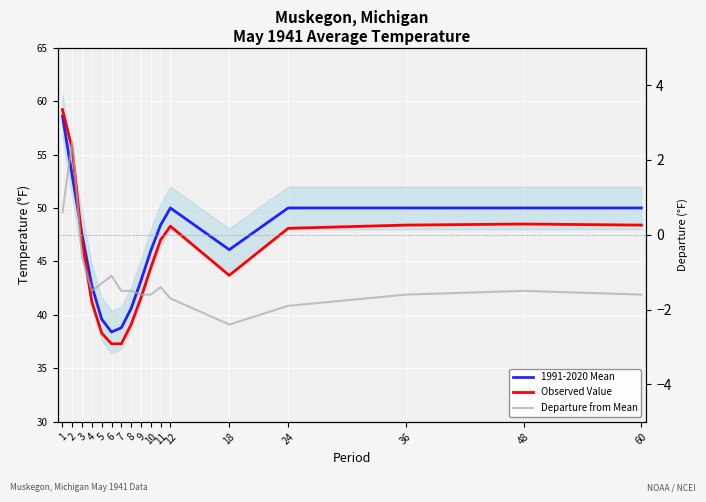

What is the minimum value for Departure from Mean?

-2.4